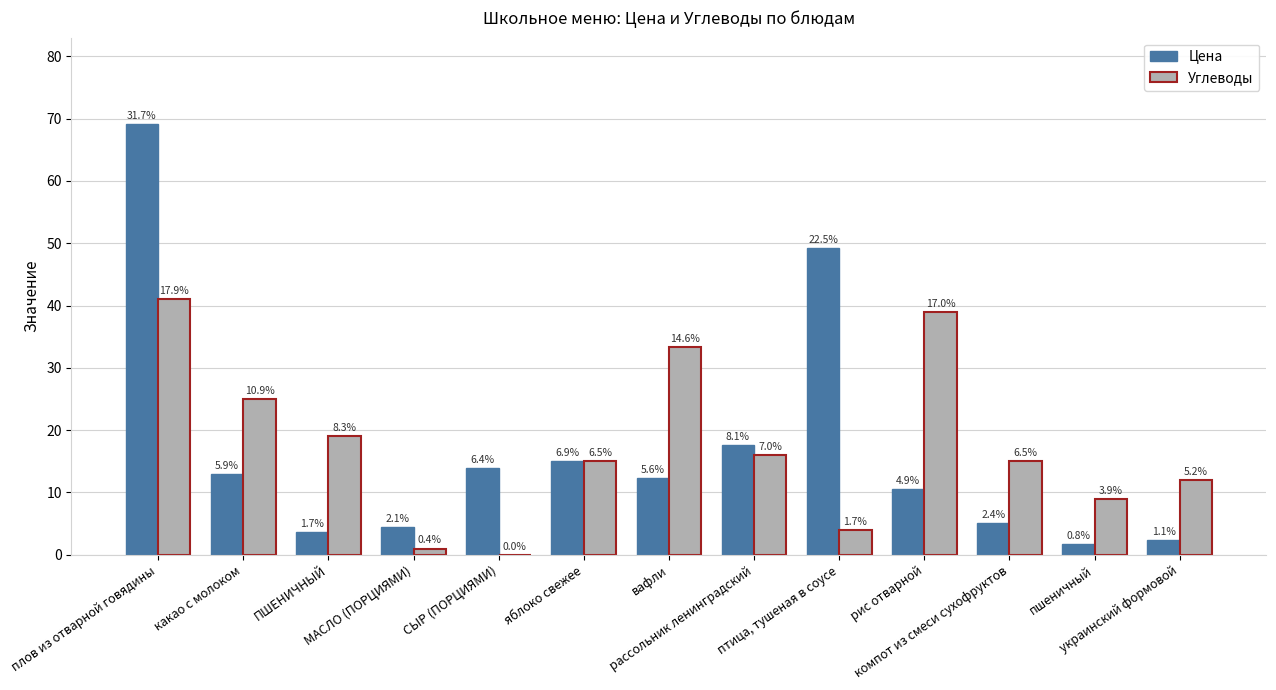

Is it true that Углеводы equals 14.0 at пшеничный?

False